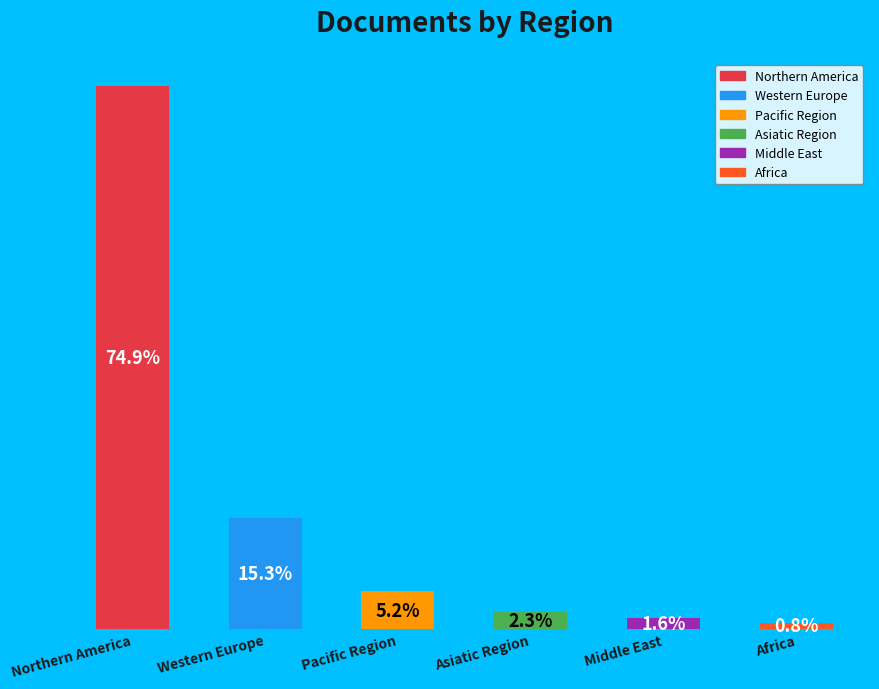

Where does the data first go above 5?

Northern America